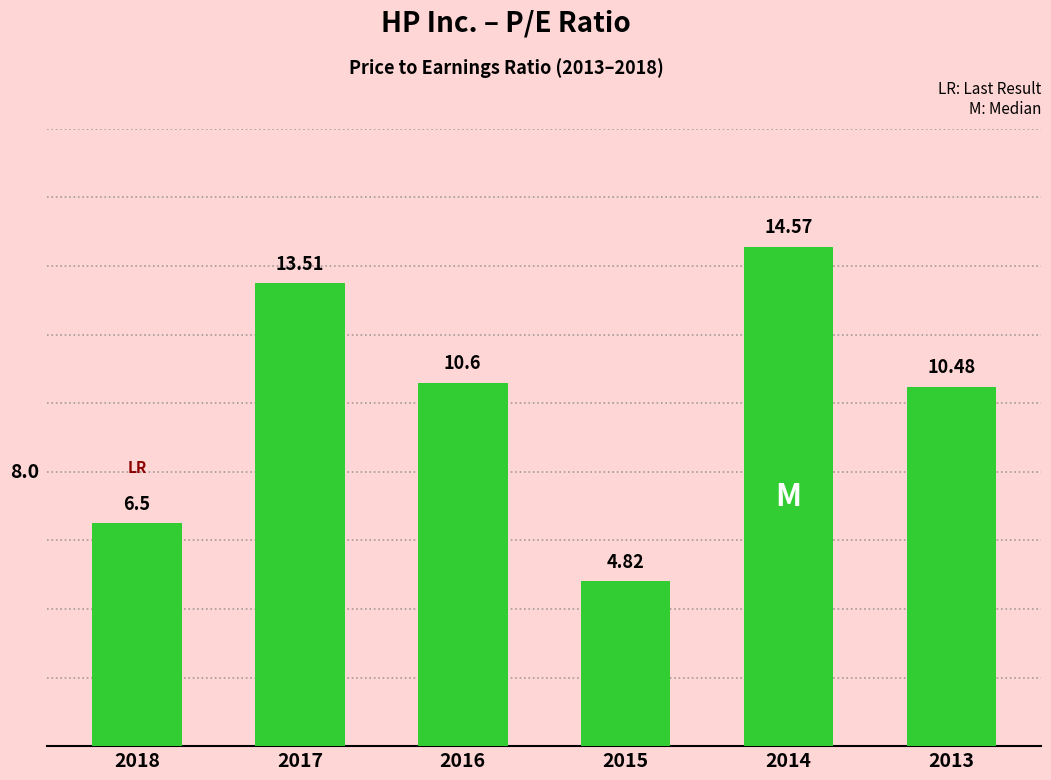

Reading left to right, what are all the values shown in this chart?

6.5	13.5	10.6	4.8	14.6	10.5